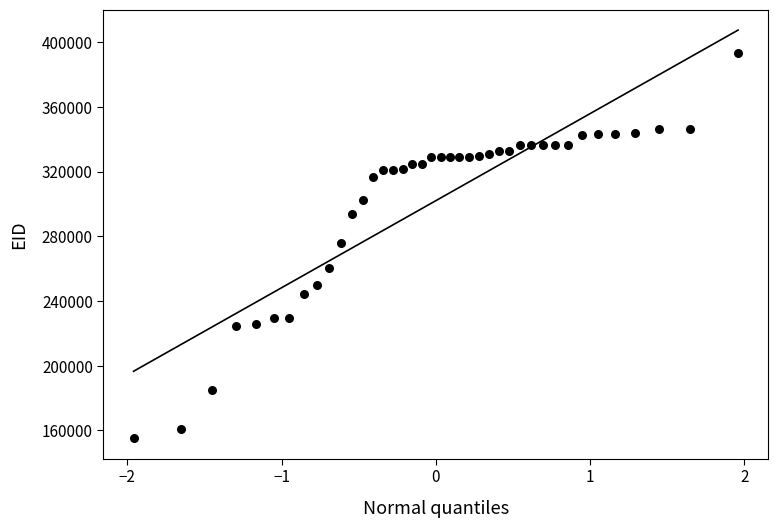

What is the range of Y values (max minus min)?

238185